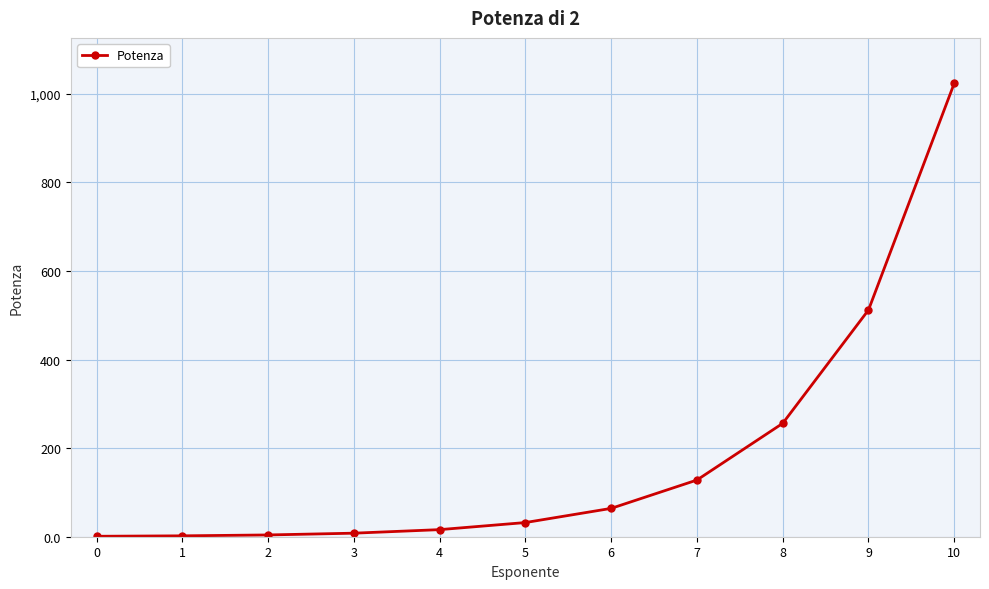

Is it true that the value at 10 is 347?

False